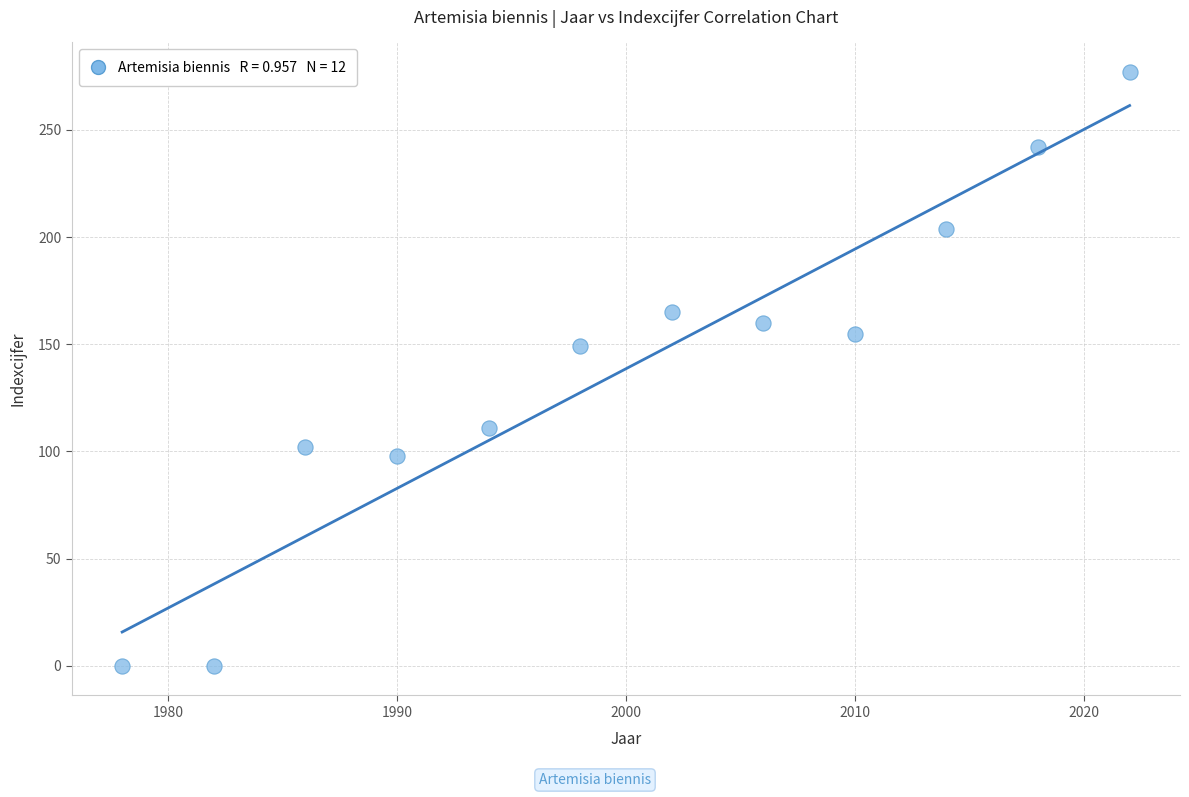

What is the average X value?

2000